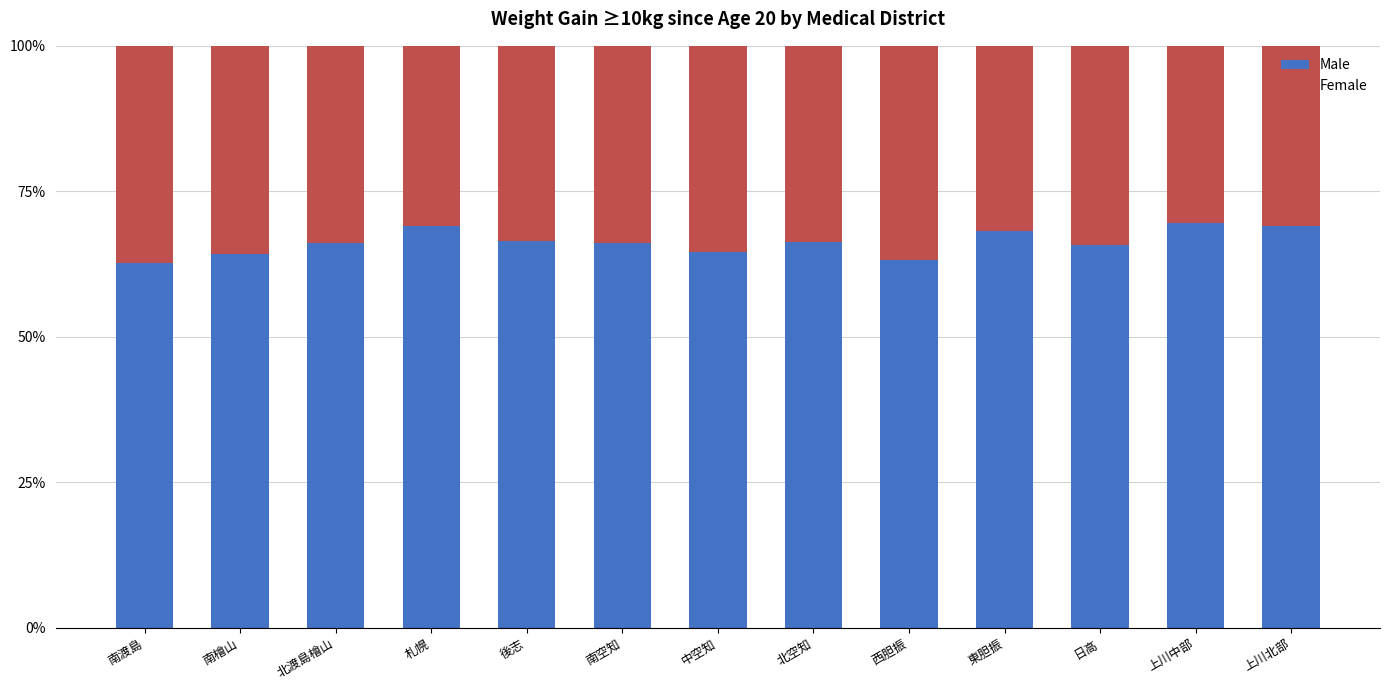

What are all the series names shown in the legend?

Male, Female